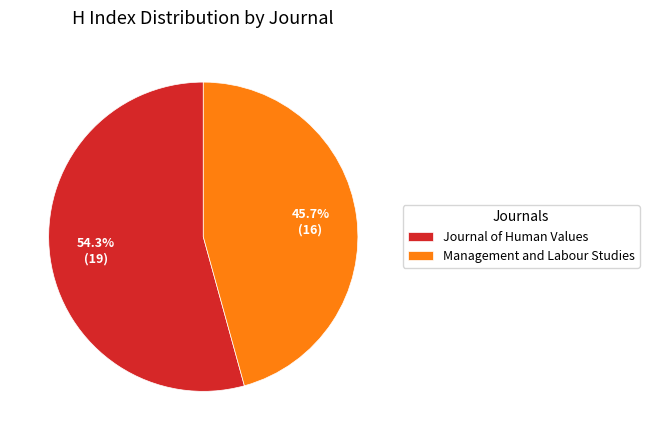

Between Management and Labour Studies and Journal of Human Values, which is larger?

Journal of Human Values